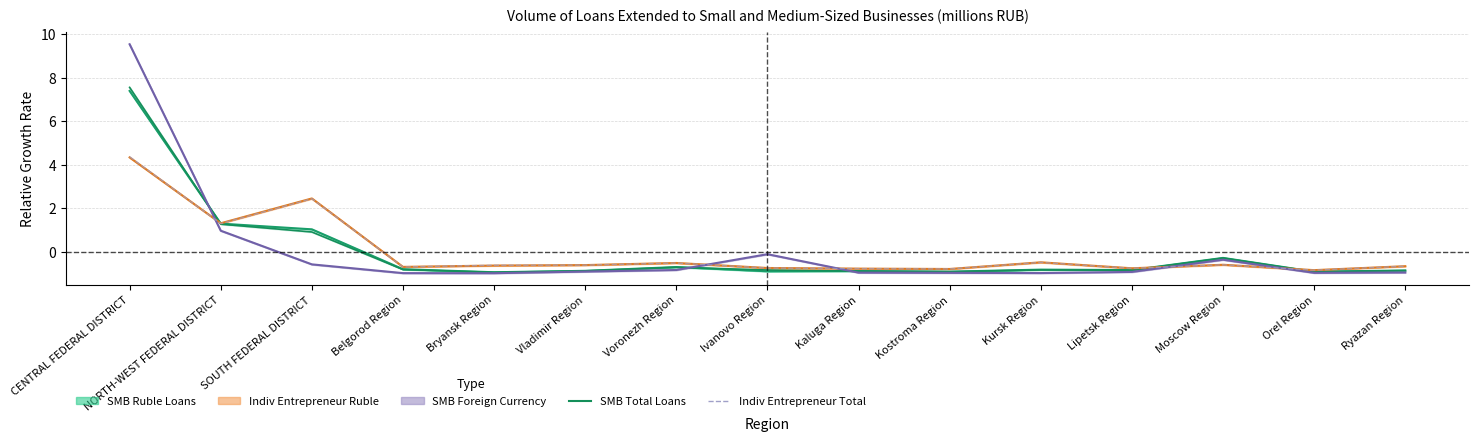

Which series has the largest range (max minus min)?

SMB Foreign Currency